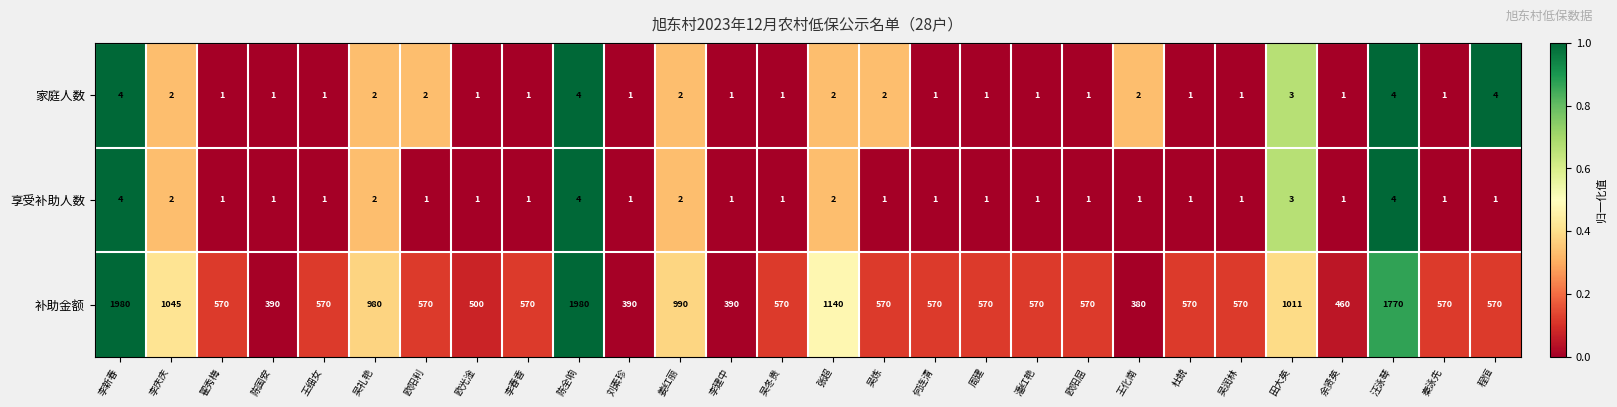

Which series has the largest total across all categories?

补助金额